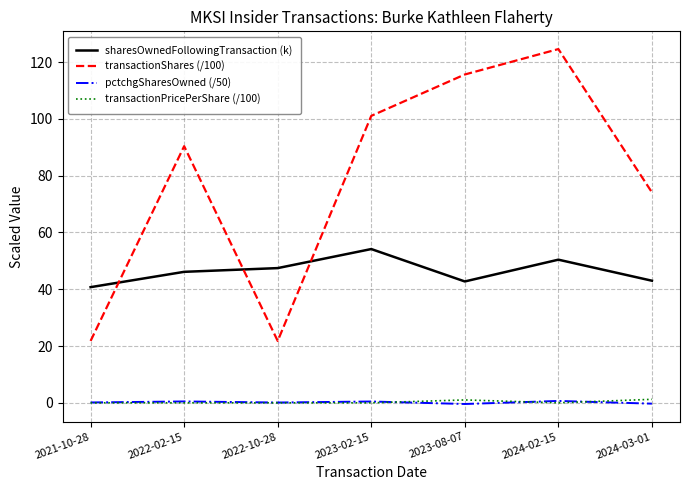

At which label does sharesOwnedFollowingTransaction (k) first exceed 46?

2022-02-15